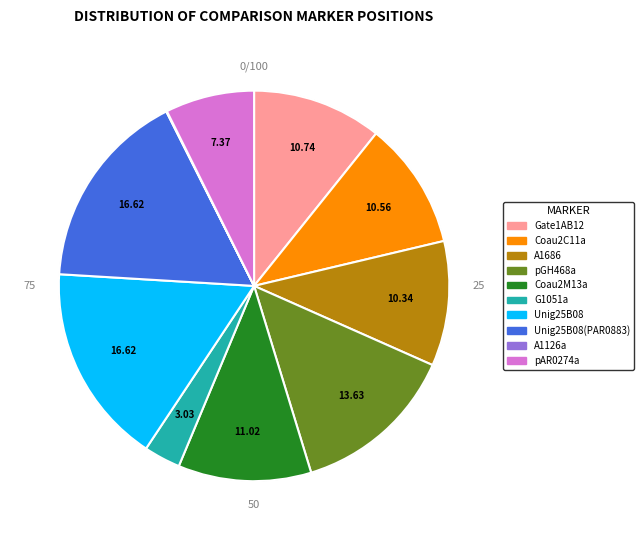

How many segments does this pie chart have?

10